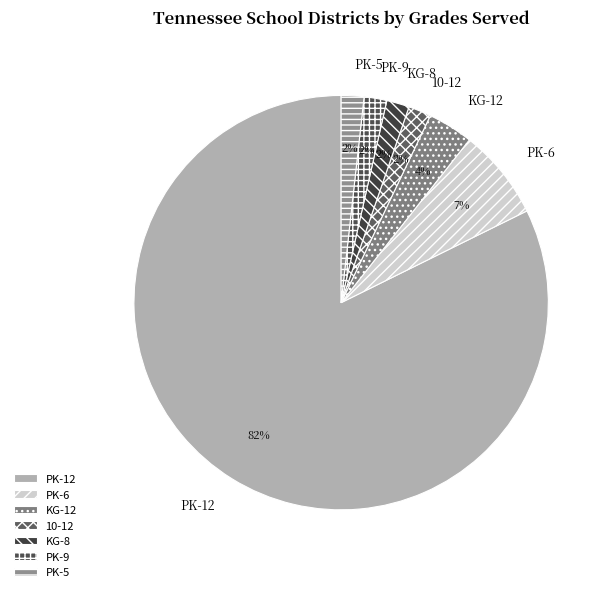

Do KG-12 and KG-8 together represent more than half of the pie?

No